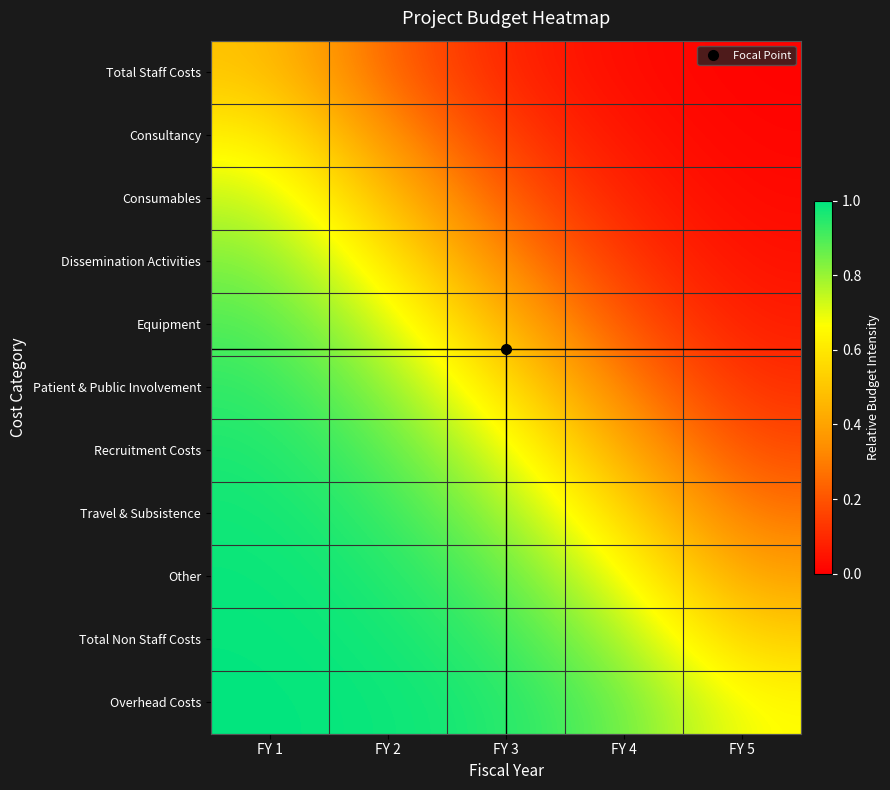

Which series has the largest total across all categories?

Overhead Costs